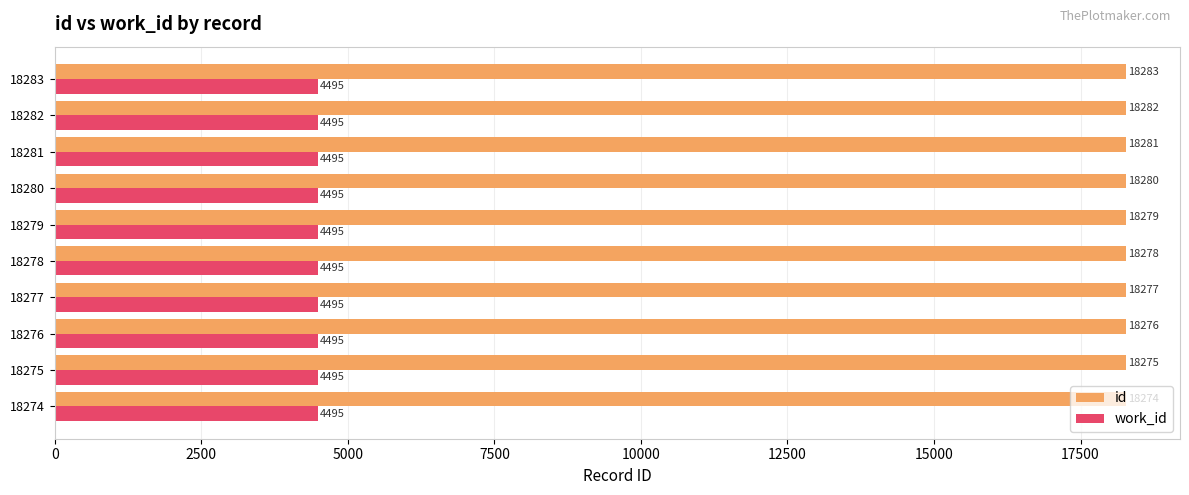

What is the difference between the second highest and minimum values in the id series?

8